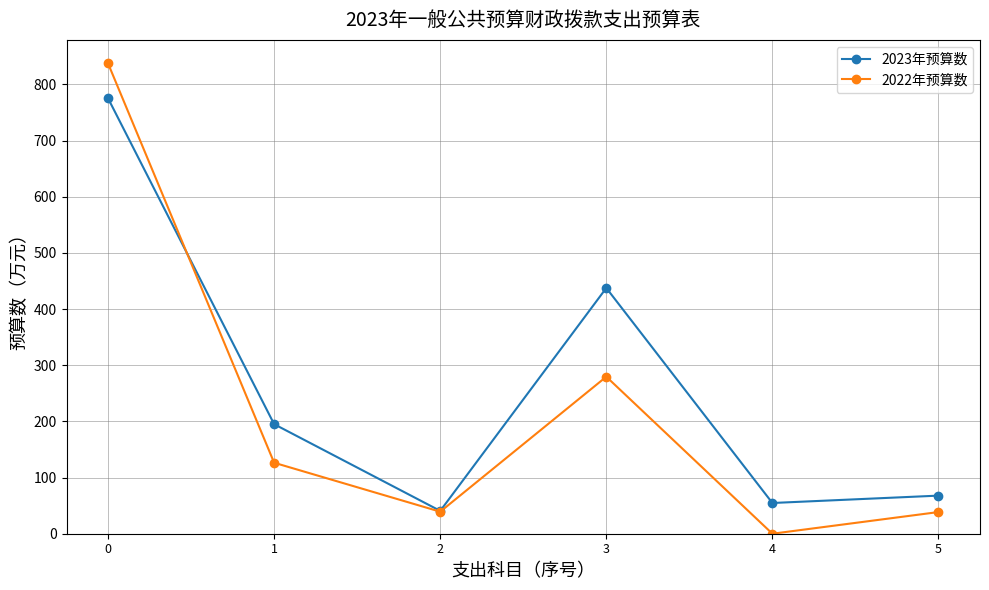

Which series has the largest range (max minus min)?

2022年预算数